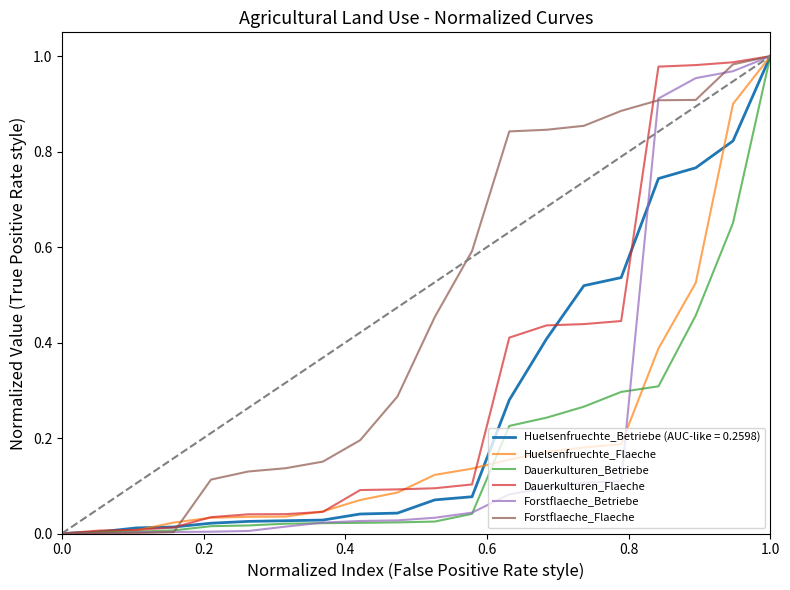

Which series has the largest total across all categories?

Forstflaeche_Flaeche